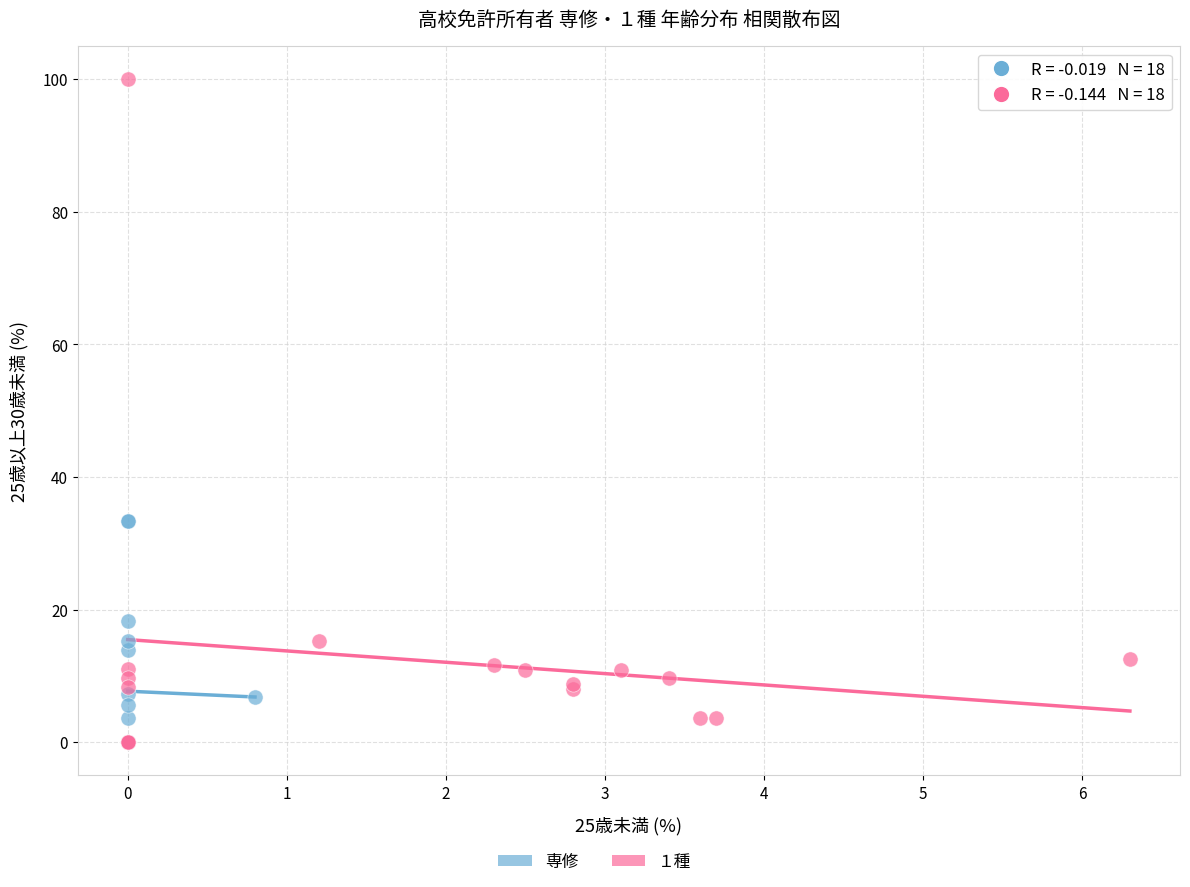

Which series has the widest spread of Y values?

１種